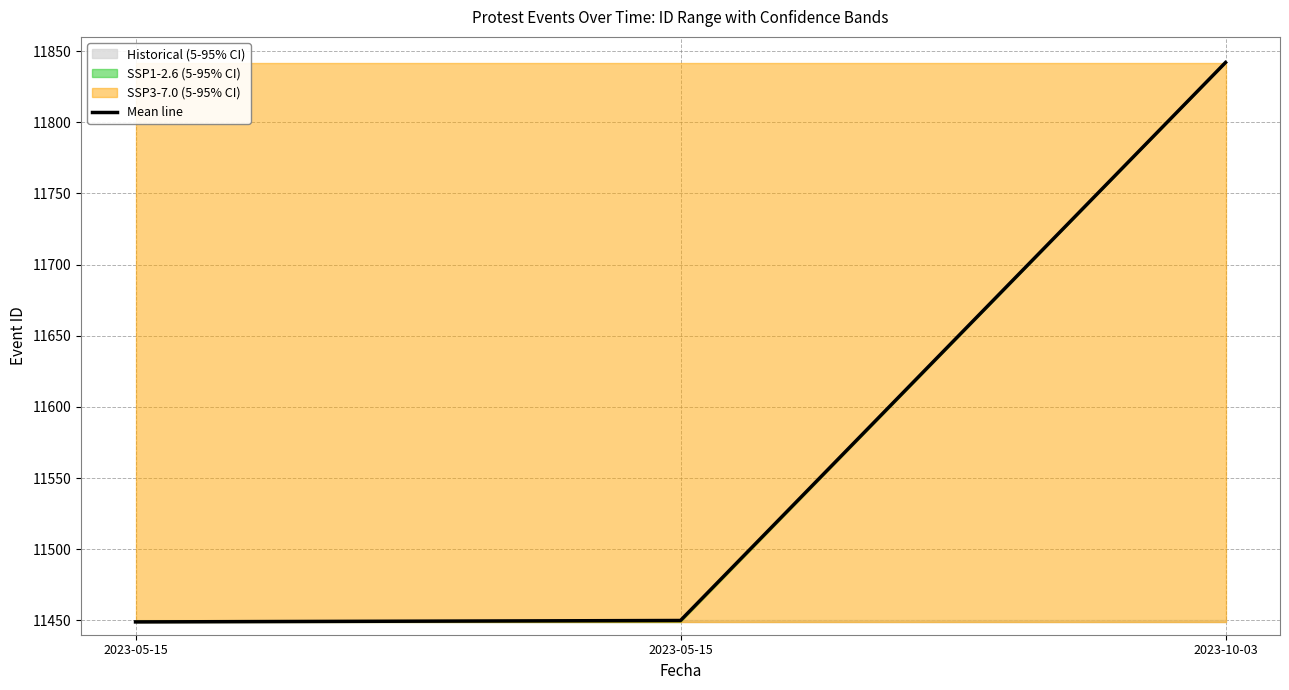

Reading right to left, list all the values displayed in this chart.

2023-10-03=11842	2023-05-15=11450	2023-05-15=11449